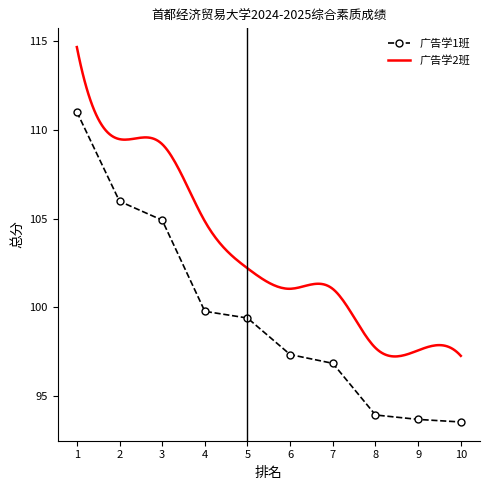

Which label corresponds to the smallest value in the chart?

10